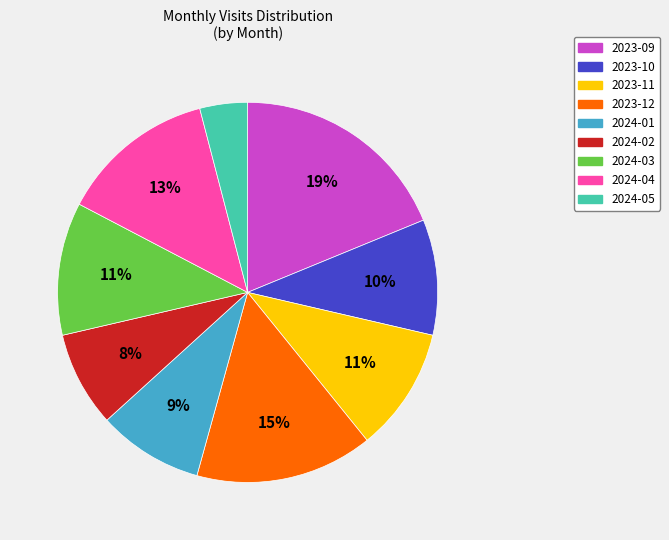

To the nearest percent, what is the average slice percentage?

11%